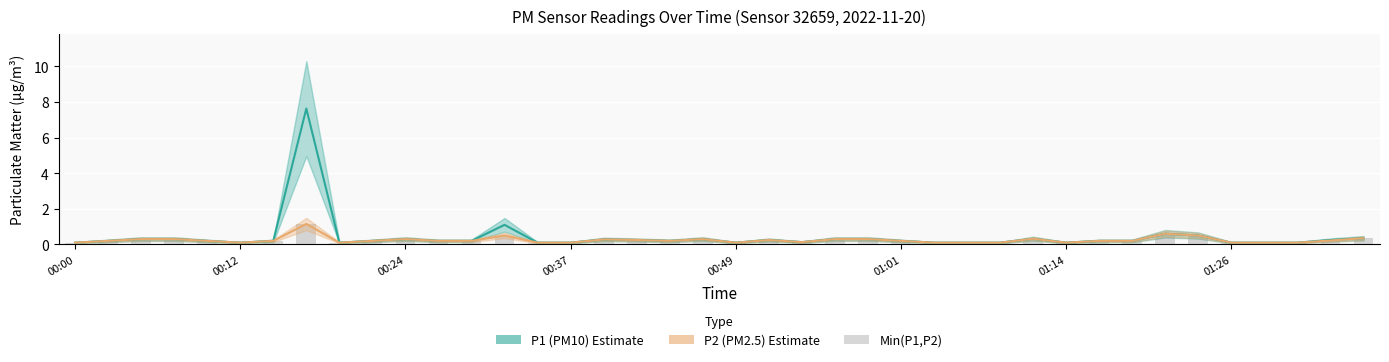

Between 20 and 17, which is larger?

17